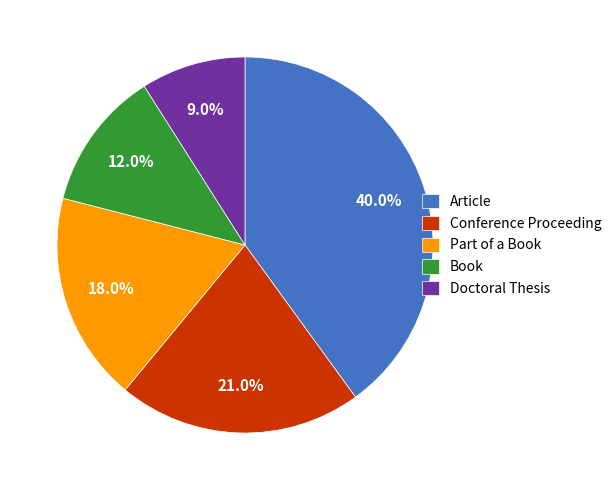

True or false: Conference Proceeding accounts for 21% of the total.

True